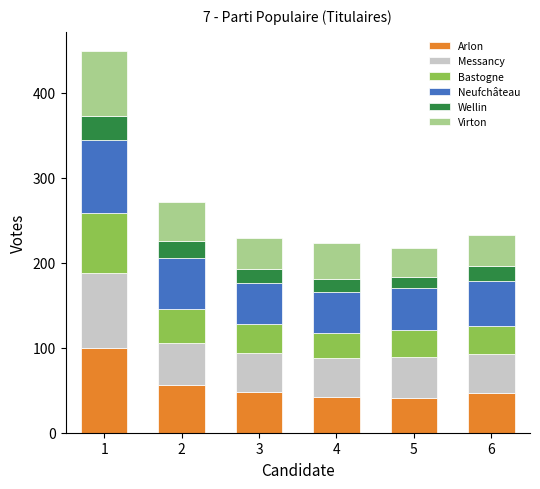

What is the maximum value for Arlon?

100